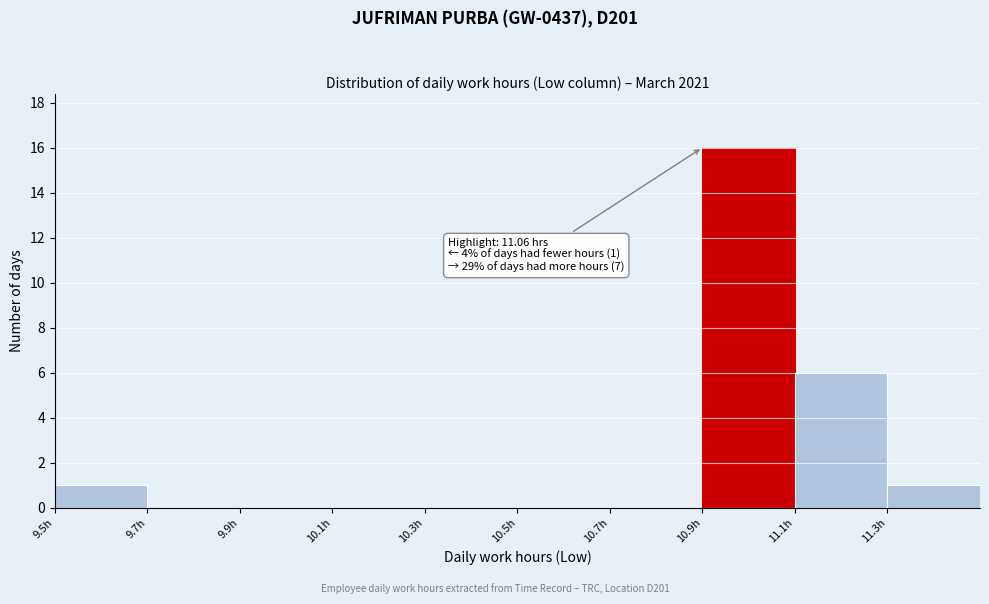

Over which range of the x-axis is the bar tallest?

10.9 to 11.1